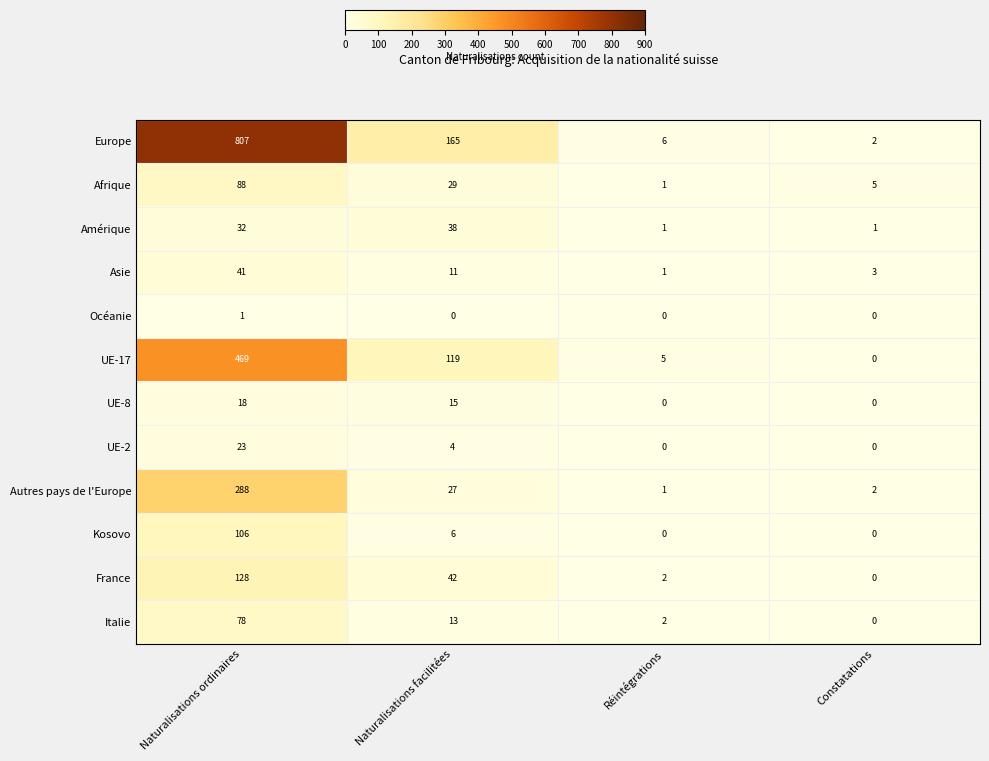

How many positive values does the UE-8 series have?

2